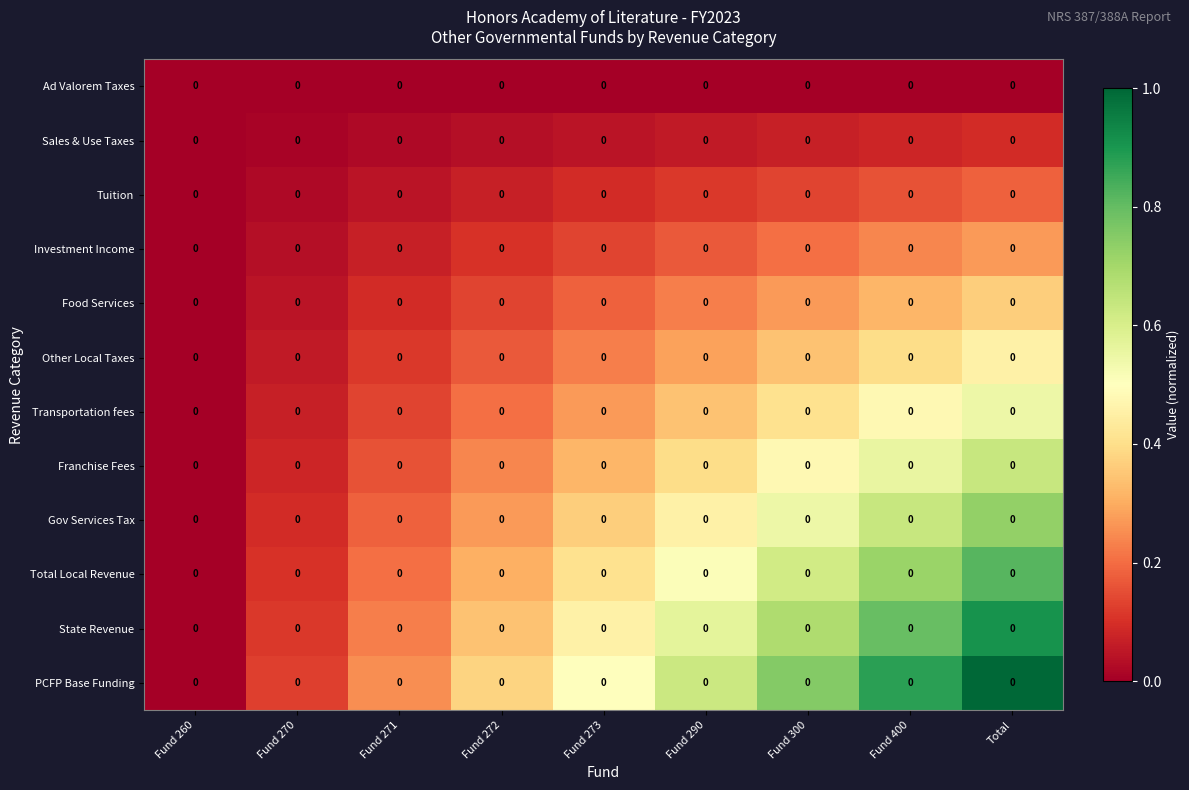

What is the difference between the second highest and second lowest values in the Tuition series?

0.1